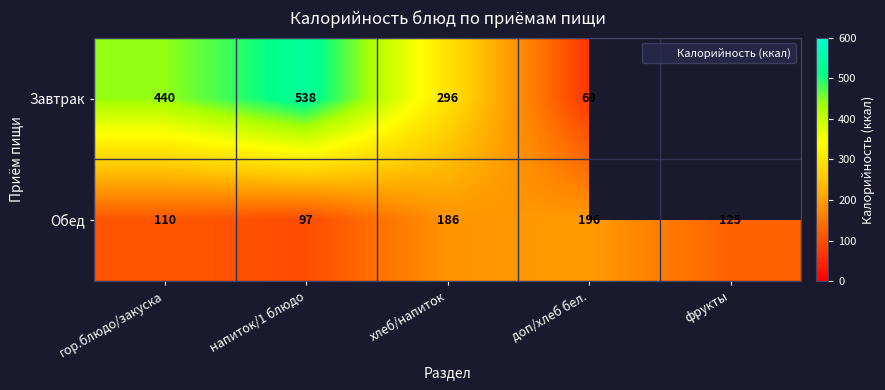

Where is Обед nearest to the value 146?

фрукты